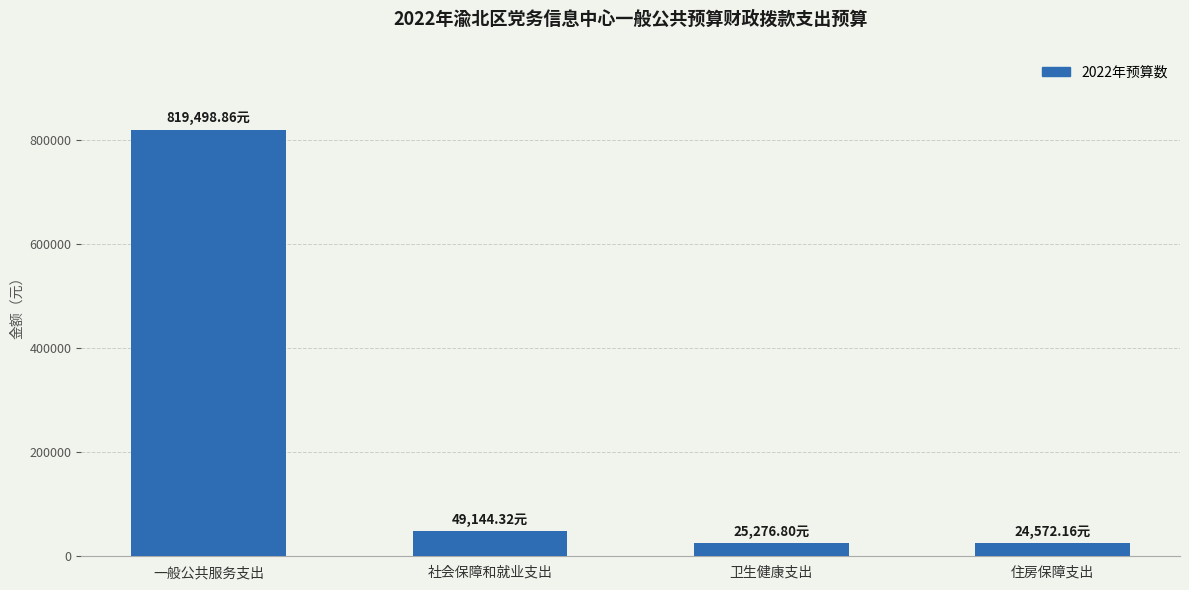

What position from the left is 卫生健康支出?

3